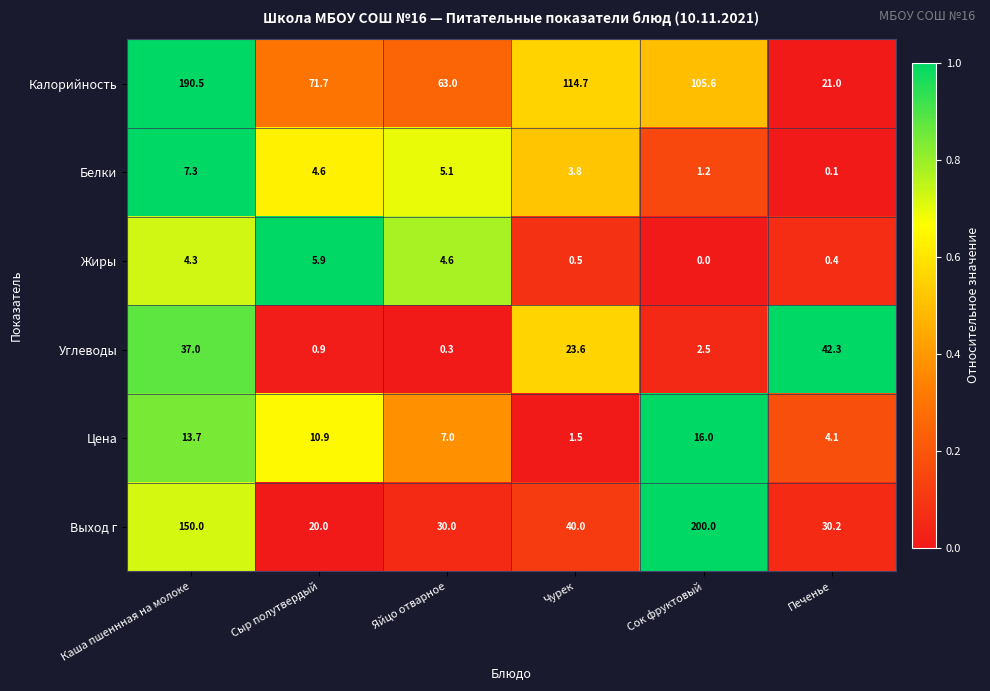

How many values in the Цена series exceed 10?

3